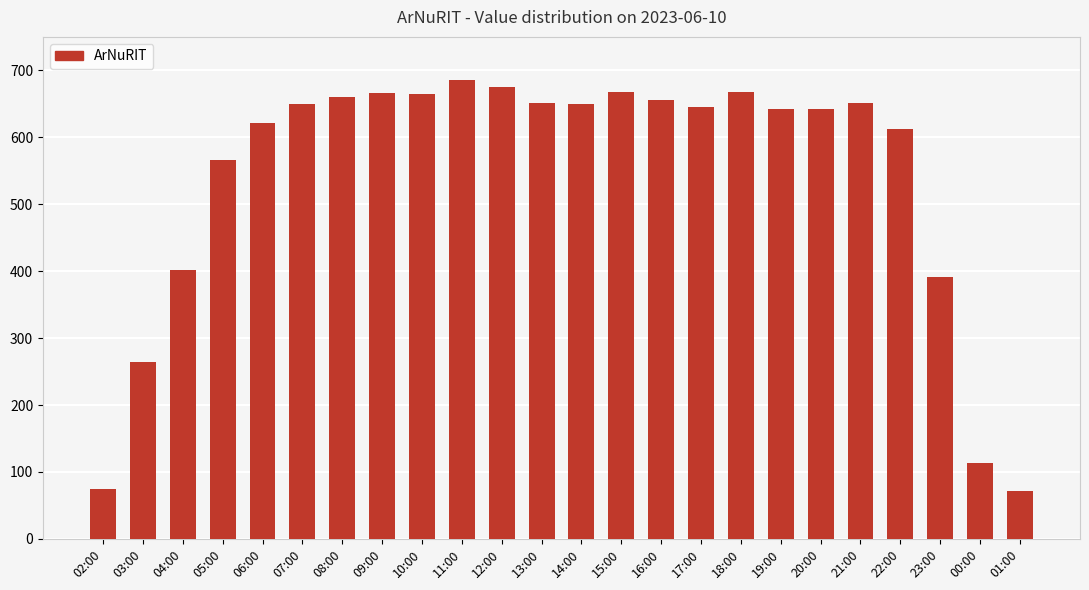

What is the average value?

541